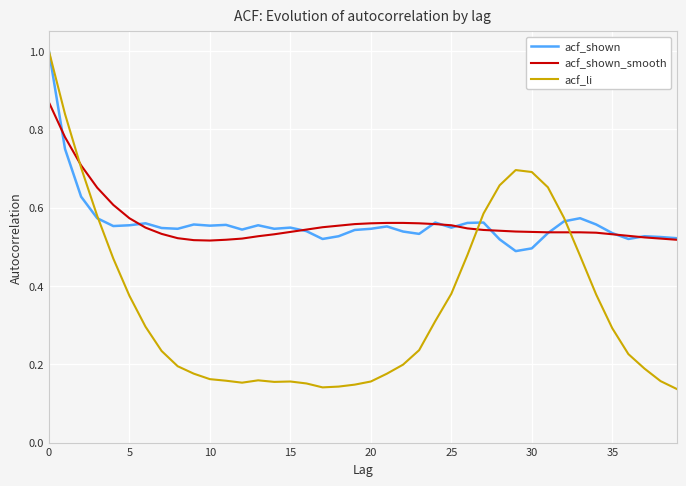

Which series has the widest spread of values?

acf_li